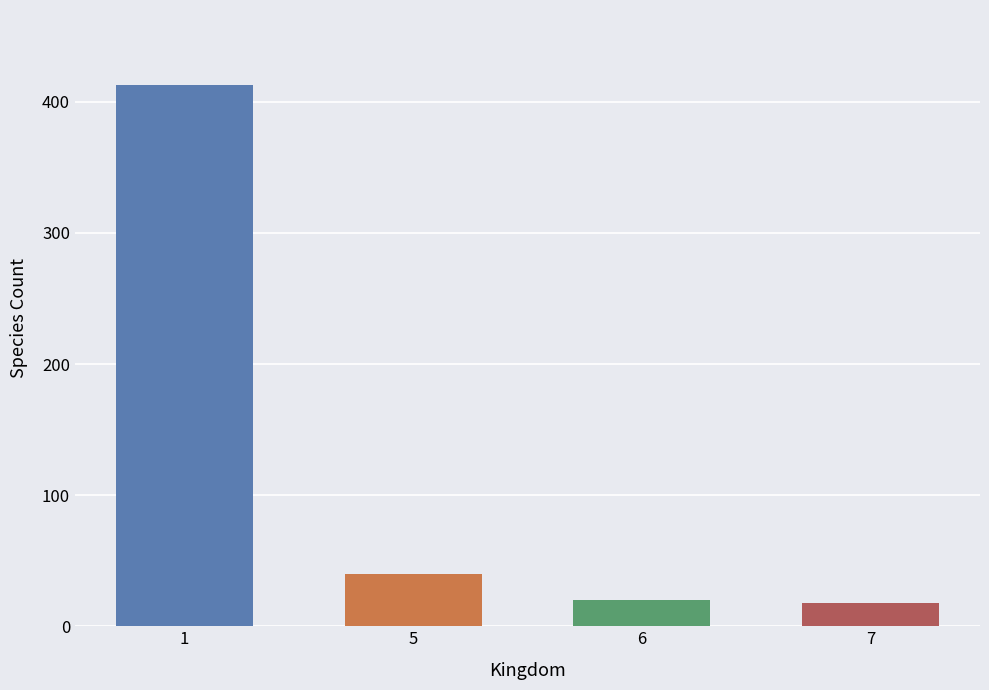

True or false: the data shows 35 at 6.

False